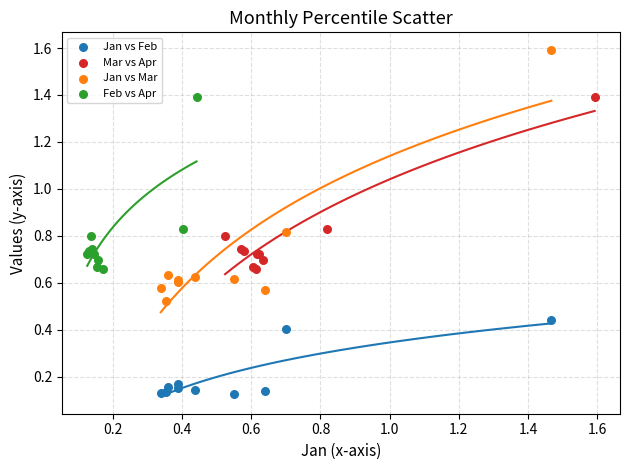

Which series reaches the minimum Y coordinate?

Jan vs Feb